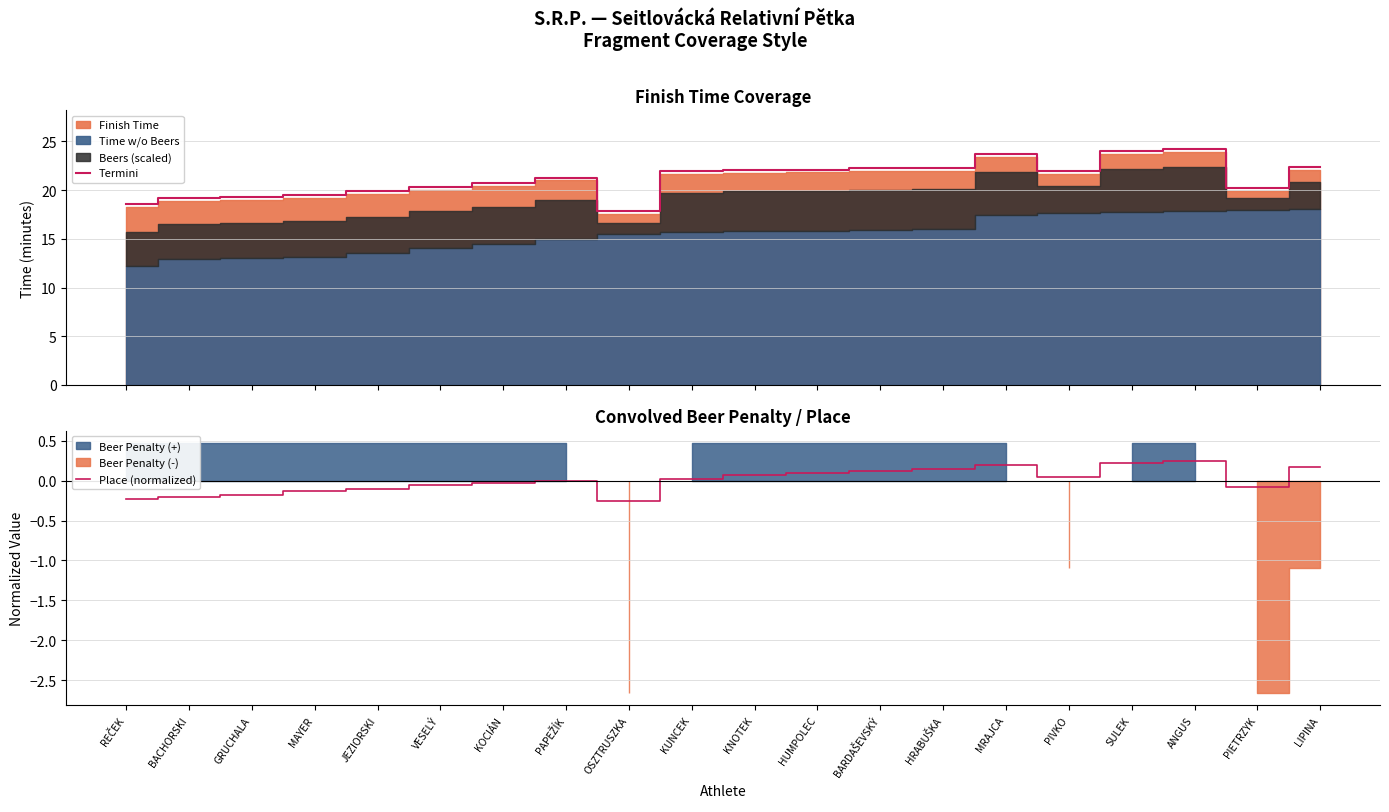

True or false: Place (normalized) and Termini intersect in this chart.

False